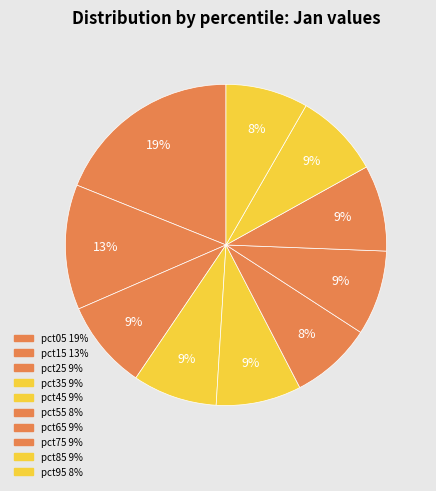

To the nearest percent, what is the difference between the largest and smallest slice percentages?

11%